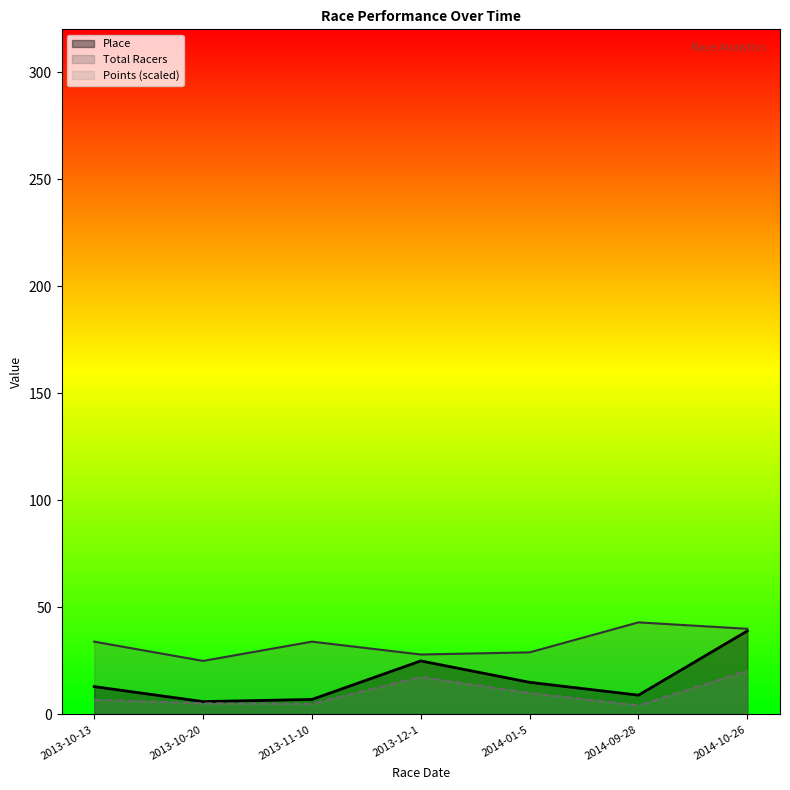

True or false: Total Racers and Place cross at least once.

False